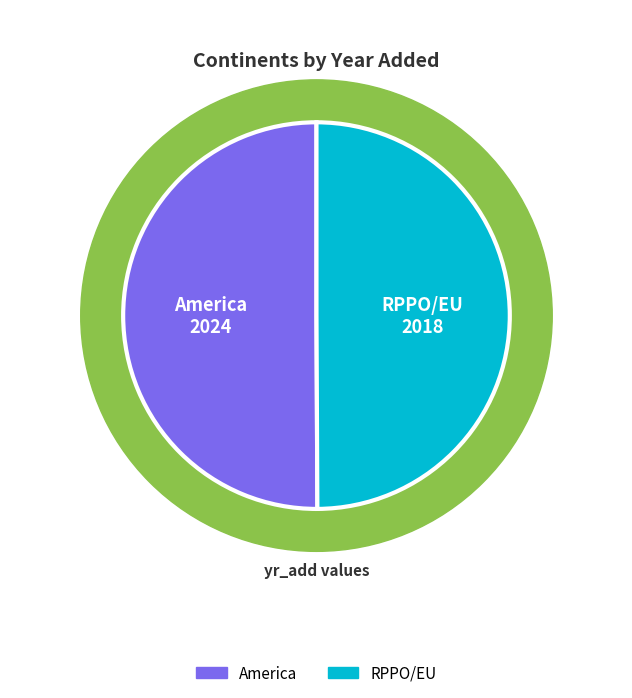

What percentage is the RPPO/EU slice, to the nearest percent?

50%